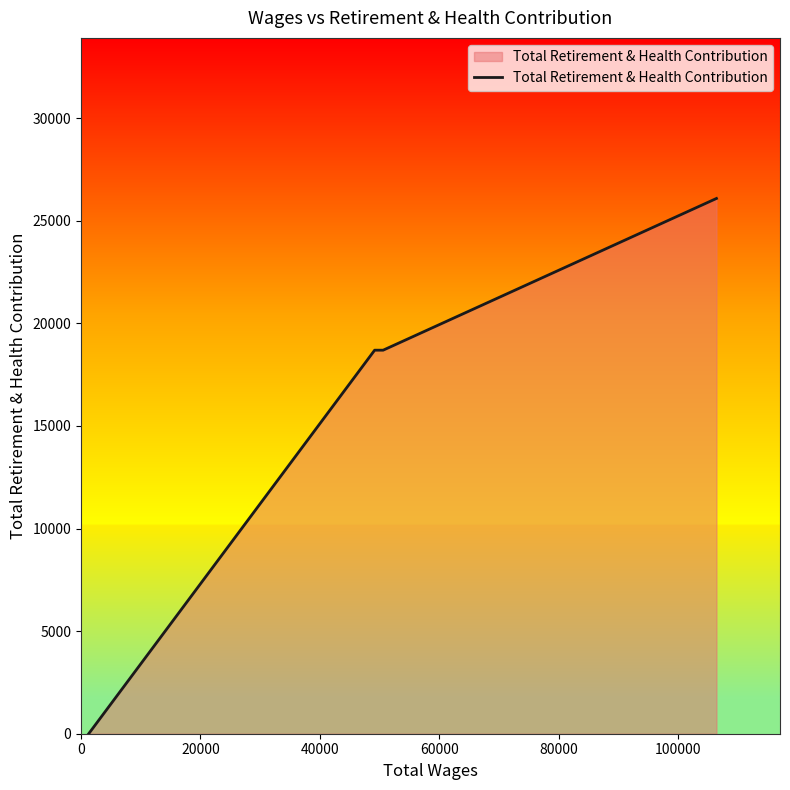

What is the greatest value displayed?

26083